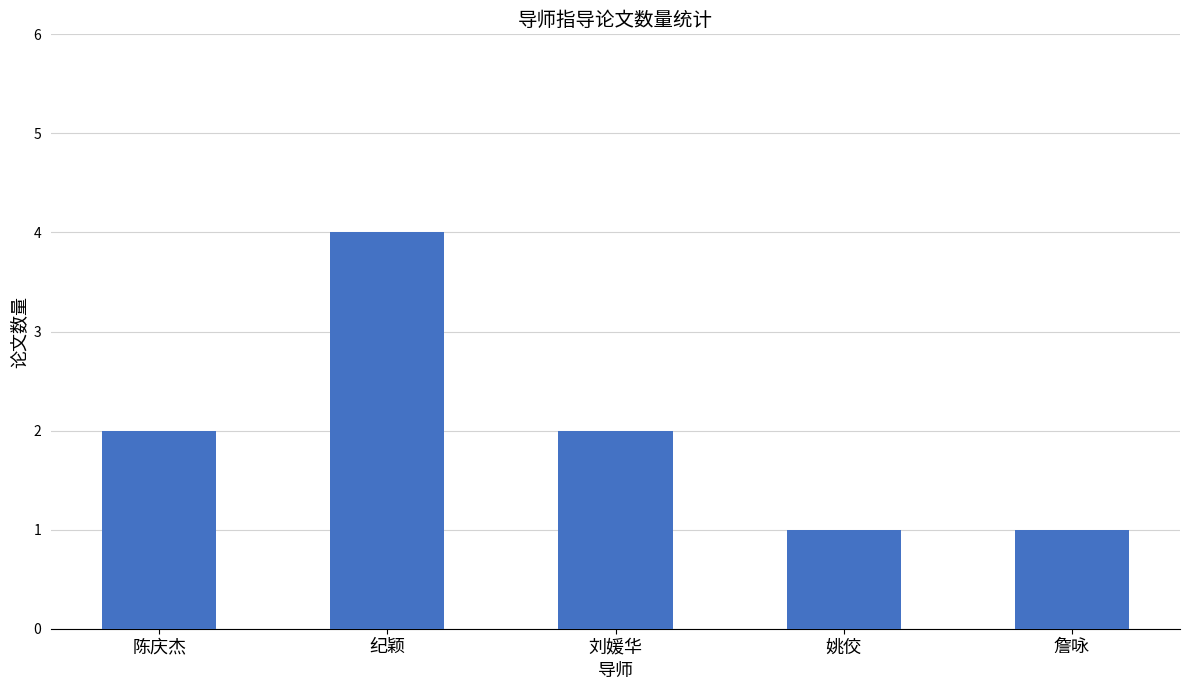

What is the ratio of the value at 纪颖 to the value at 姚佼?

4.0